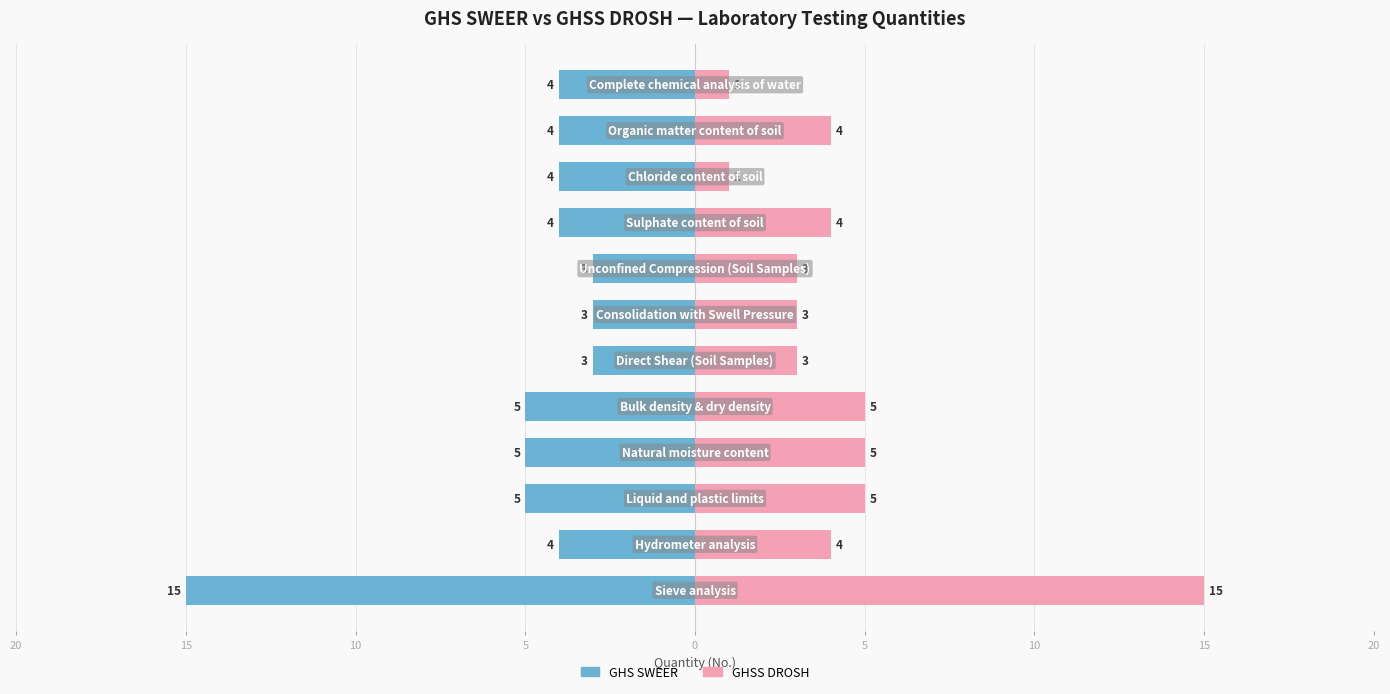

At 0, list the series in order from largest to smallest.

GHSS DROSH, GHS SWEER